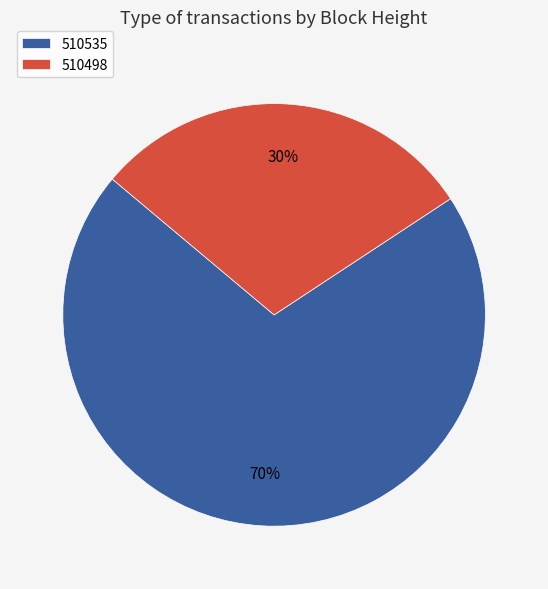

How many segments does this pie chart have?

2